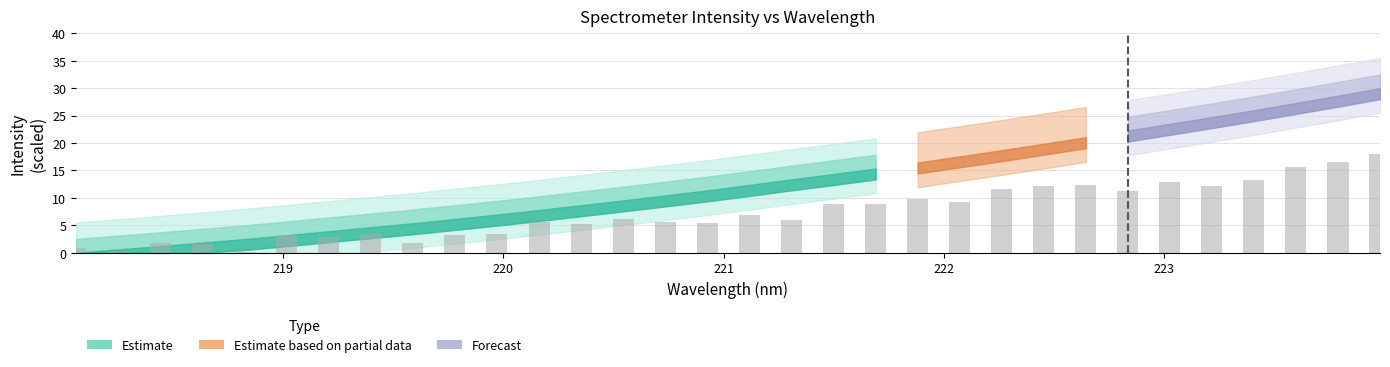

What is the maximum value shown in the chart?

17.9